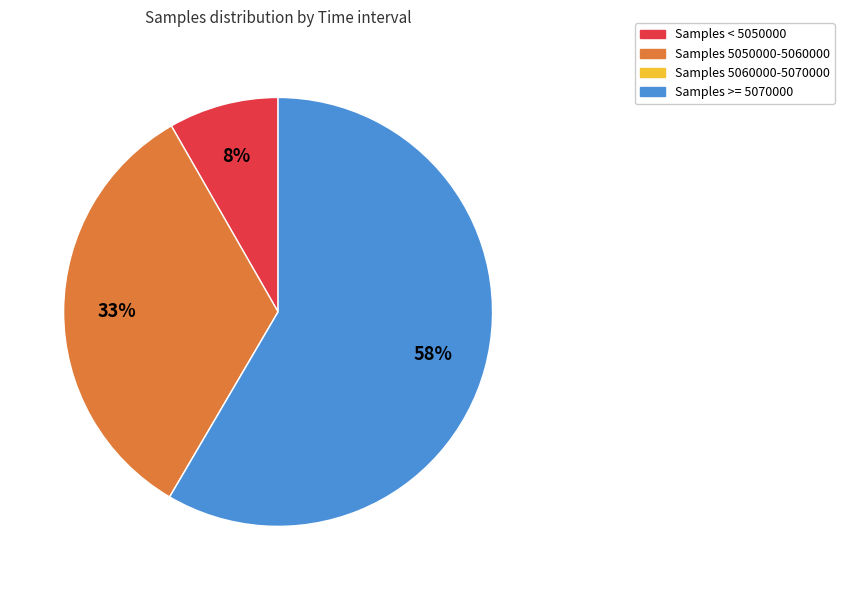

To the nearest percent, what is the average slice percentage?

25%